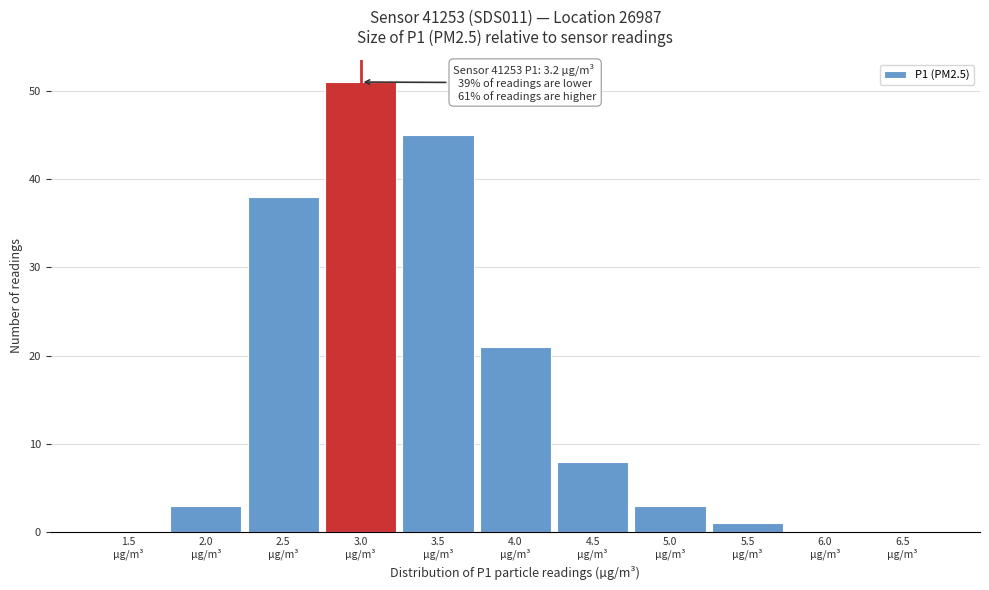

What is the sum of all values?

170